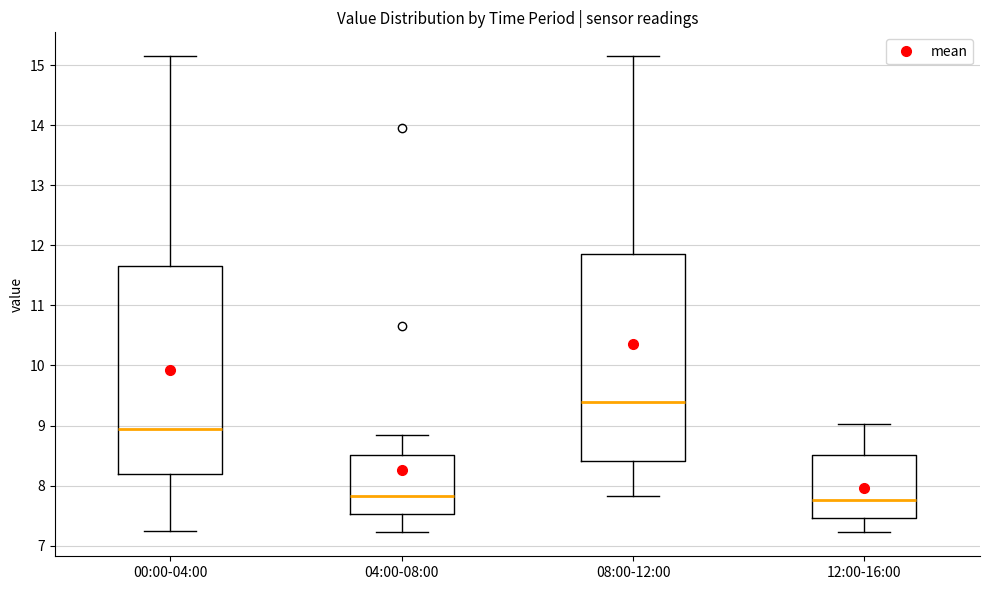

Reading left to right, transcribe this box plot: for each box, give where its median line is, the range the box spans, and where its two whiskers end, as read against the y-axis. The values are not printed on the chart, so give them approximately, as read against the axis.

00:00-04:00: median 8.9, box 8.2 to 11.7, whiskers 7.3 to 15.2
04:00-08:00: median 7.8, box 7.5 to 8.5, whiskers 7.2 to 8.9
08:00-12:00: median 9.4, box 8.4 to 11.9, whiskers 7.8 to 15.2
12:00-16:00: median 7.8, box 7.5 to 8.5, whiskers 7.2 to 9.0